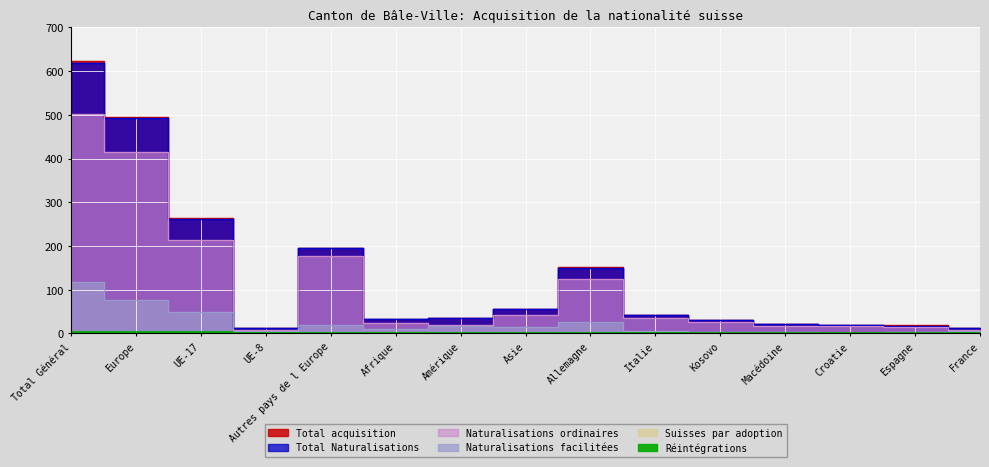

Reading left to right, list all the values displayed in this chart.

Total acquisition: Total Général=623	Europe=495	UE-17=265	UE-8=13	Autres pays de l Europe=196	Afrique=33	Amérique=36	Asie=55	Allemagne=151	Italie=42	Kosovo=31	Macédoine=21	Croatie=18	Espagne=18	France=13
Total Naturalisations: Total Général=619	Europe=492	UE-17=262	UE-8=13	Autres pays de l Europe=196	Afrique=32	Amérique=36	Asie=55	Allemagne=150	Italie=41	Kosovo=31	Macédoine=21	Croatie=18	Espagne=17	France=13
Naturalisations ordinaires: Total Général=502	Europe=416	UE-17=214	UE-8=8	Autres pays de l Europe=177	Afrique=23	Amérique=19	Asie=41	Allemagne=125	Italie=35	Kosovo=27	Macédoine=17	Croatie=17	Espagne=15	France=8
Naturalisations facilitées: Total Général=117	Europe=76	UE-17=48	UE-8=5	Autres pays de l Europe=19	Afrique=9	Amérique=17	Asie=14	Allemagne=25	Italie=6	Kosovo=4	Macédoine=4	Croatie=1	Espagne=2	France=5
Réintégrations: Total Général=4	Europe=3	UE-17=3	UE-8=0	Autres pays de l Europe=0	Afrique=1	Amérique=0	Asie=0	Allemagne=1	Italie=1	Kosovo=0	Macédoine=0	Croatie=0	Espagne=1	France=0